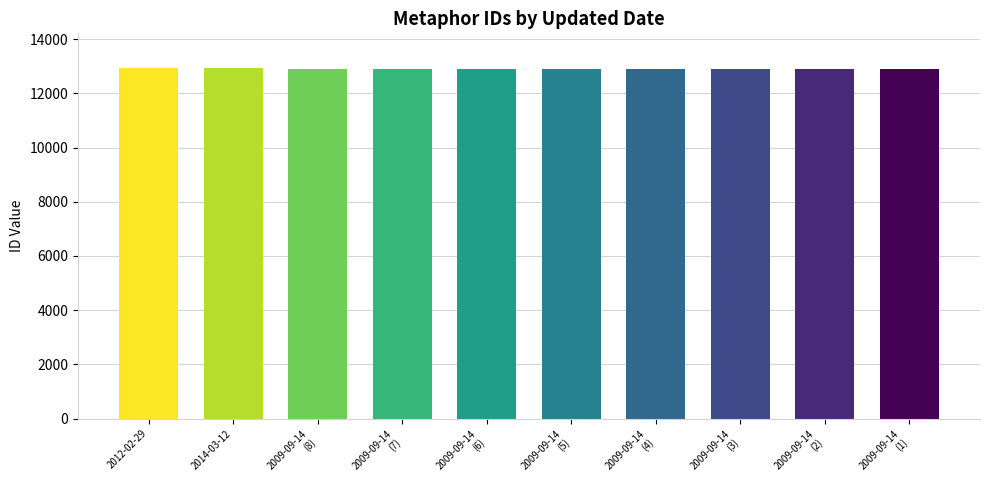

What is the label of the 9th bar from the right?

2014-03-12